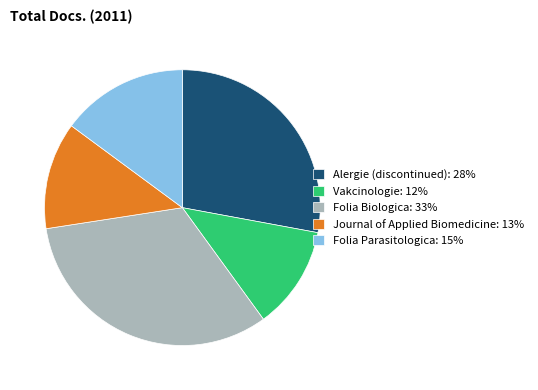

Combined, do Folia Biologica: 33% and Folia Parasitologica: 15% account for over 50%?

No